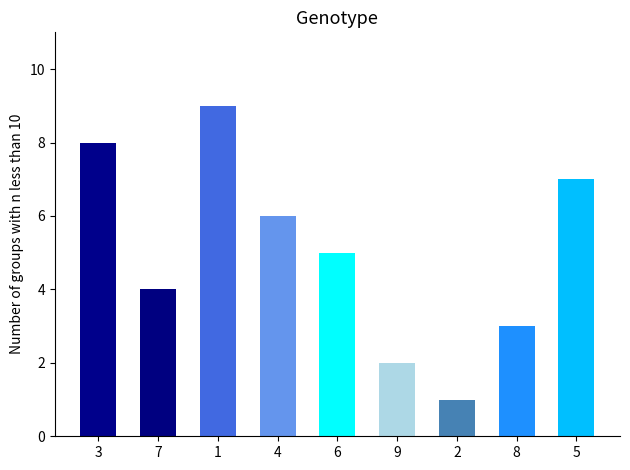

The chart shows a value of 5 at 6. True or false?

True